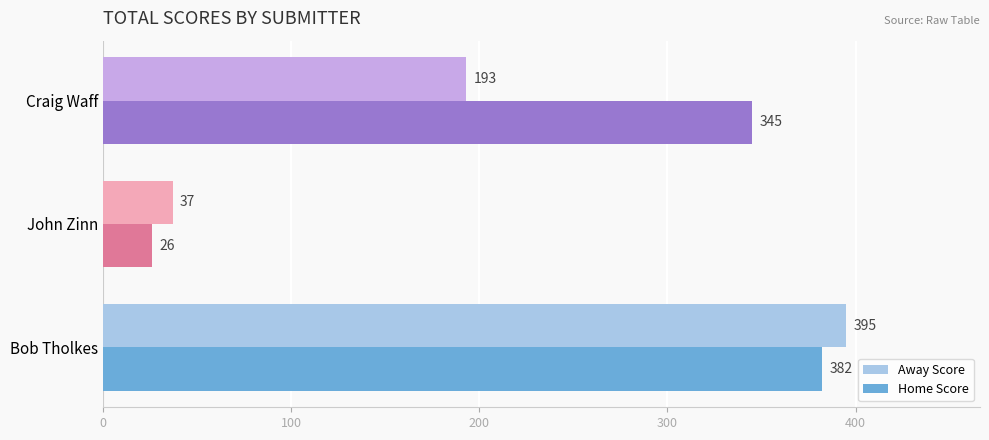

Which series has the largest total across all categories?

Home Score